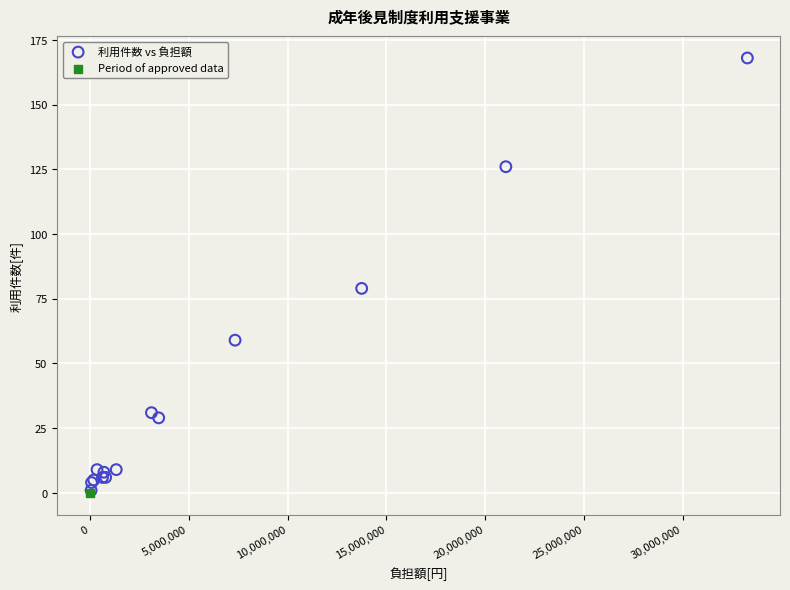

What are all the series names shown in the legend?

利用件数 vs 負担額, Period of approved data